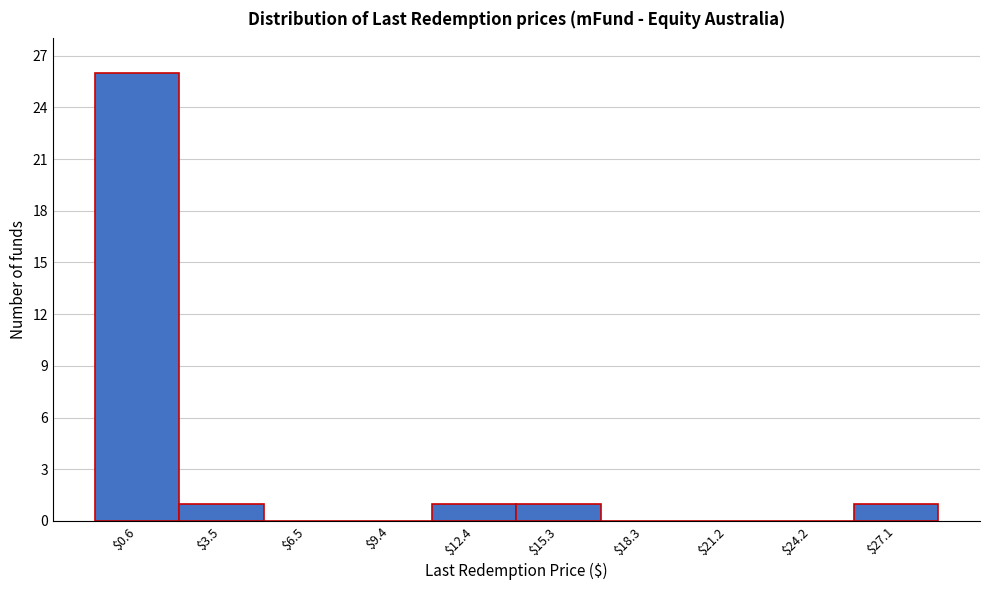

What is the greatest value displayed?

26